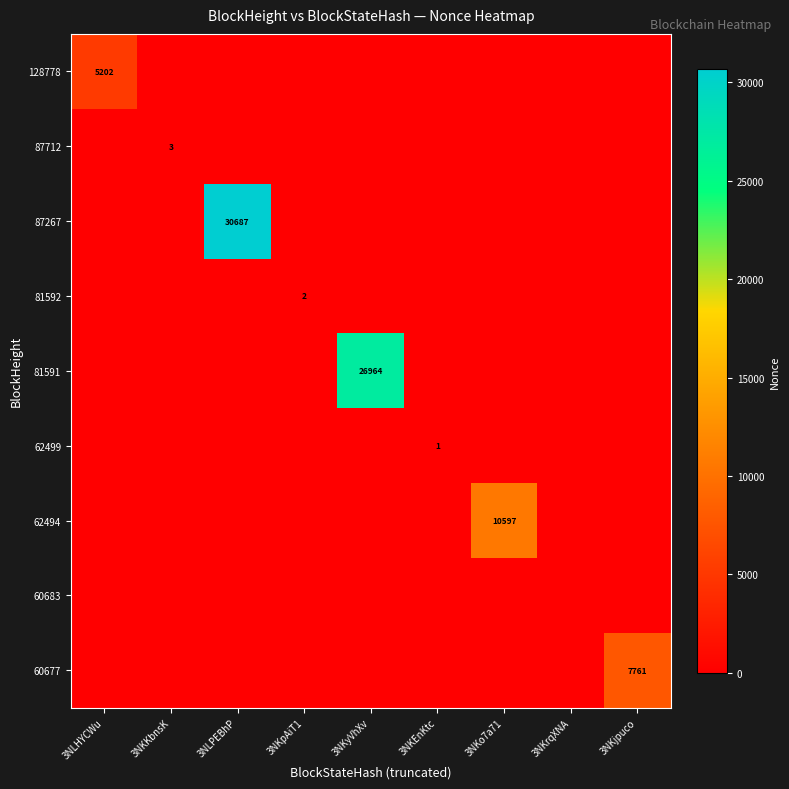

At 3NKEnKtc, list the series in order from largest to smallest.

62499, 128778, 87712, 87267, 81592, 81591, 62494, 60683, 60677